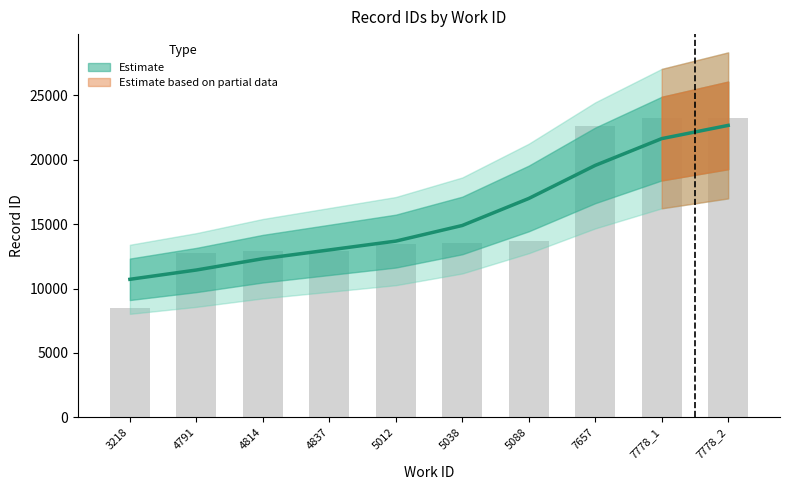

What is the value of the 7th bar from the left?

13720